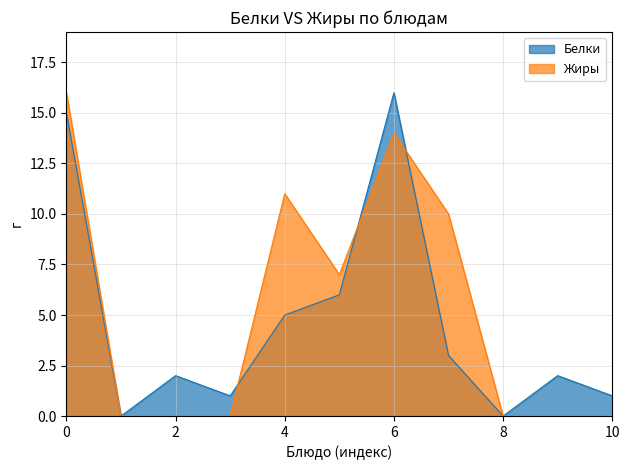

How many series are shown in this chart?

2